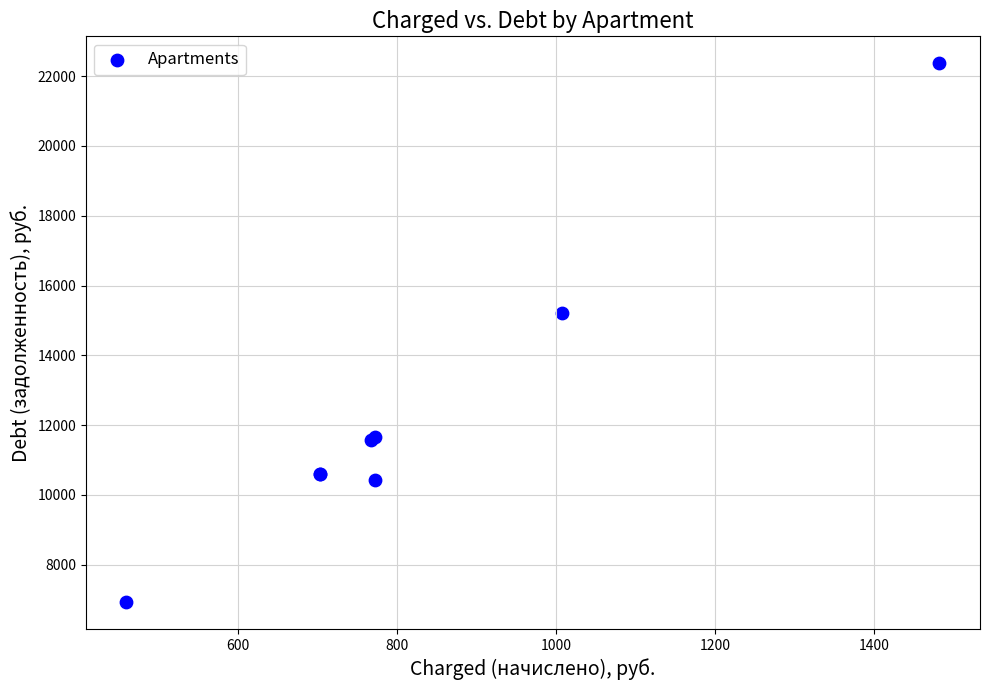

What Y value in the scatter plot is closest to 14650?

15202.6